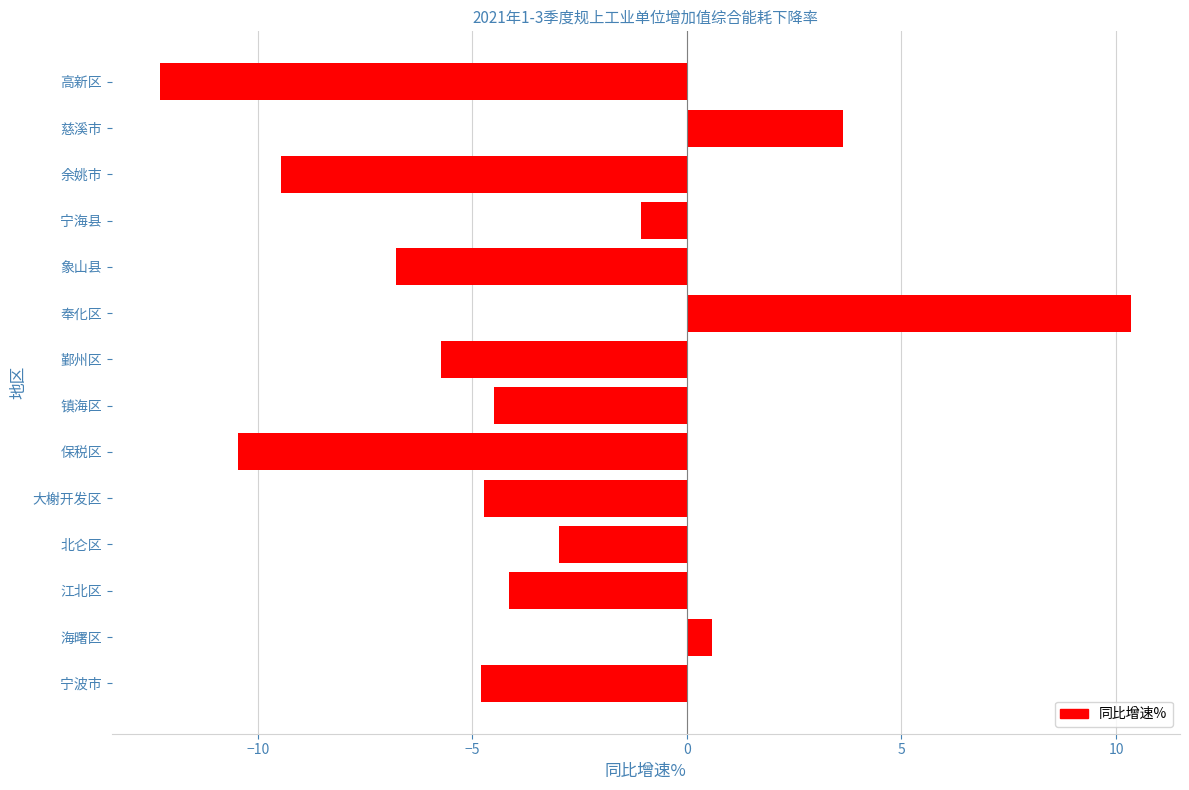

Read the value at 慈溪市.

3.6